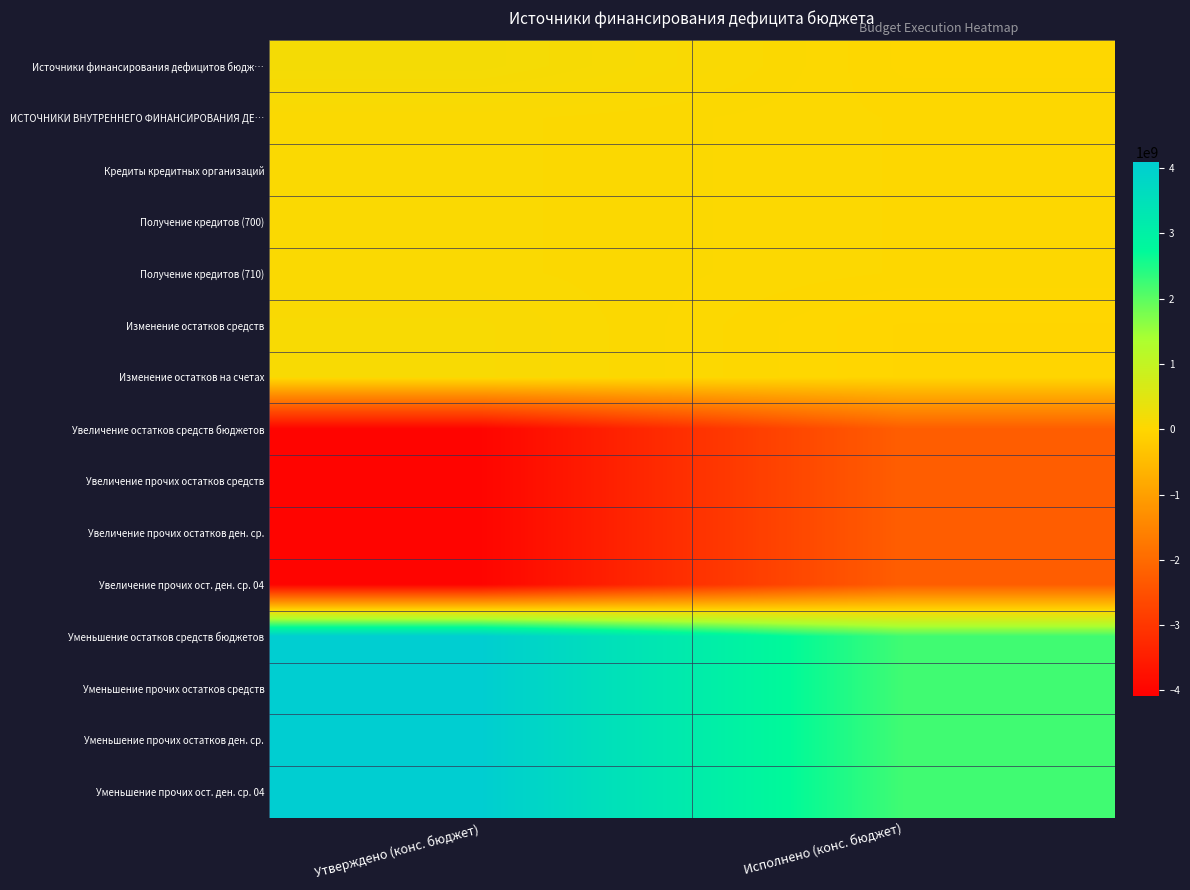

Reading left to right, transcribe all the data shown in this chart.

Источники финансирования дефицитов бюдж…: Утверждено (конс. бюджет)=170105300.0	Исполнено (конс. бюджет)=11685868.8
ИСТОЧНИКИ ВНУТРЕННЕГО ФИНАНСИРОВАНИЯ ДЕ…: Утверждено (конс. бюджет)=70000000.0	Исполнено (конс. бюджет)=30000000.0
Кредиты кредитных организаций: Утверждено (конс. бюджет)=70000000.0	Исполнено (конс. бюджет)=30000000.0
Получение кредитов (700): Утверждено (конс. бюджет)=70000000.0	Исполнено (конс. бюджет)=30000000.0
Получение кредитов (710): Утверждено (конс. бюджет)=70000000.0	Исполнено (конс. бюджет)=30000000.0
Изменение остатков средств: Утверждено (конс. бюджет)=100105300.0	Исполнено (конс. бюджет)=-18314131.2
Изменение остатков на счетах: Утверждено (конс. бюджет)=100105300.0	Исполнено (конс. бюджет)=-18314131.2
Увеличение остатков средств бюджетов: Утверждено (конс. бюджет)=-3991398393.1	Исполнено (конс. бюджет)=-2239608121.9
Увеличение прочих остатков средств: Утверждено (конс. бюджет)=-3991398393.1	Исполнено (конс. бюджет)=-2239608121.9
Увеличение прочих остатков ден. ср.: Утверждено (конс. бюджет)=-3991398393.1	Исполнено (конс. бюджет)=-2239608121.9
Увеличение прочих ост. ден. ср. 04: Утверждено (конс. бюджет)=-3991398393.1	Исполнено (конс. бюджет)=-2239608121.9
Уменьшение остатков средств бюджетов: Утверждено (конс. бюджет)=4091503693.1	Исполнено (конс. бюджет)=2221293990.7
Уменьшение прочих остатков средств: Утверждено (конс. бюджет)=4091503693.1	Исполнено (конс. бюджет)=2221293990.7
Уменьшение прочих остатков ден. ср.: Утверждено (конс. бюджет)=4091503693.1	Исполнено (конс. бюджет)=2221293990.7
Уменьшение прочих ост. ден. ср. 04: Утверждено (конс. бюджет)=4091503693.1	Исполнено (конс. бюджет)=2221293990.7